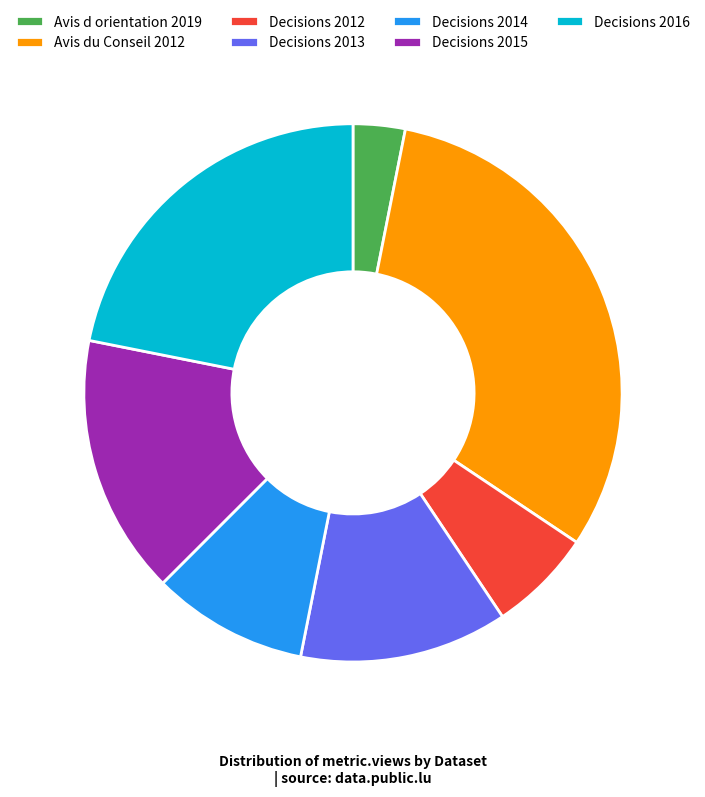

Rank the categories by value from highest to lowest.

Avis du Conseil 2012, Decisions 2016, Decisions 2015, Decisions 2013, Decisions 2014, Decisions 2012, Avis d orientation 2019